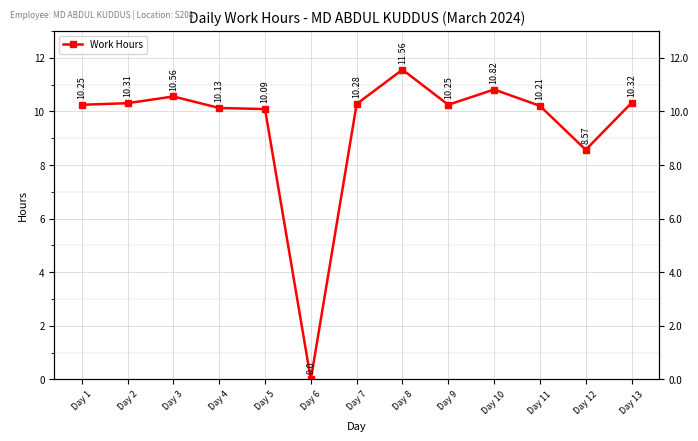

What is the change in value from Day 1 to Day 4?

-0.1